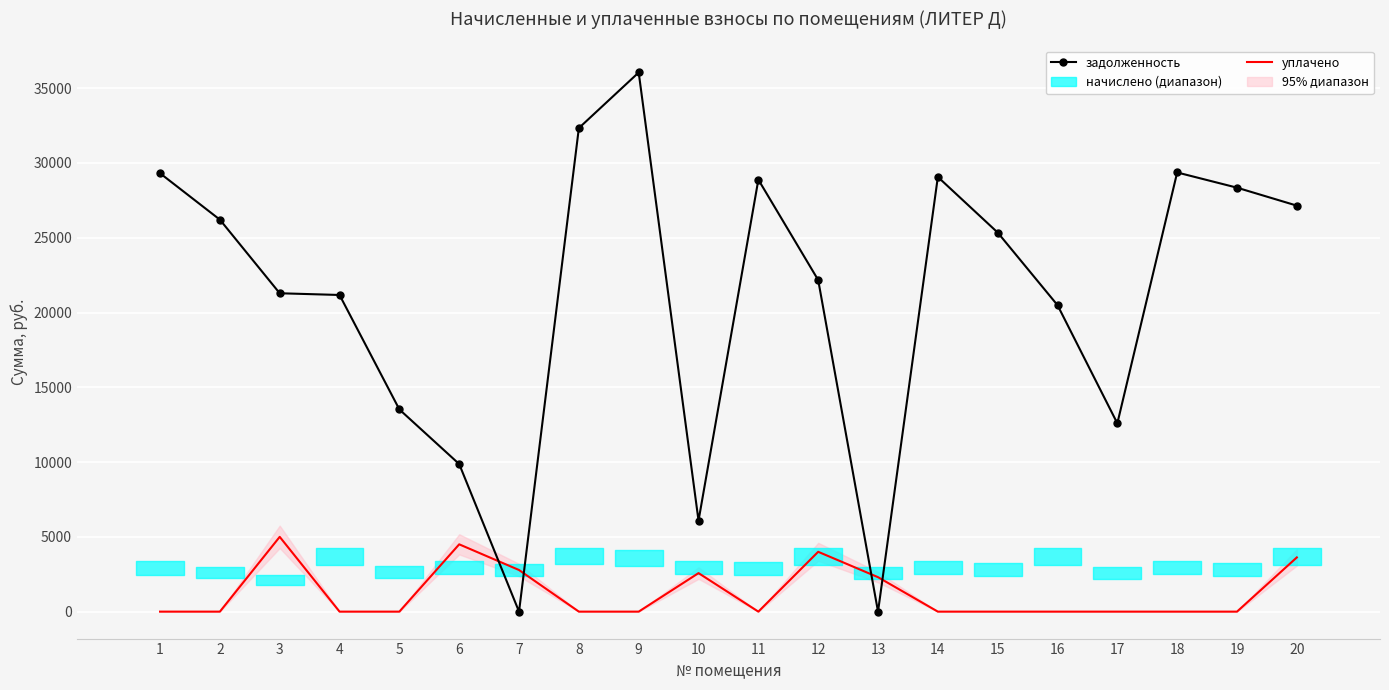

What is the value of the задолженность point at the 4th from the left?

21171.4